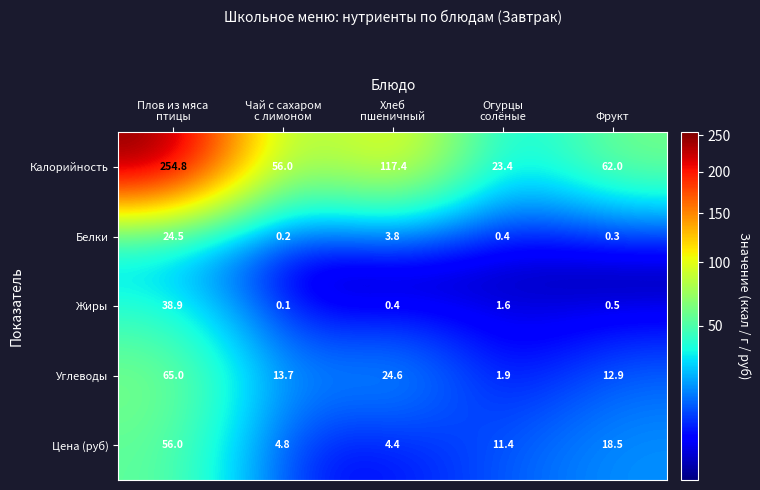

What is the total value across all series at Плов из мяса
птицы?

439.2